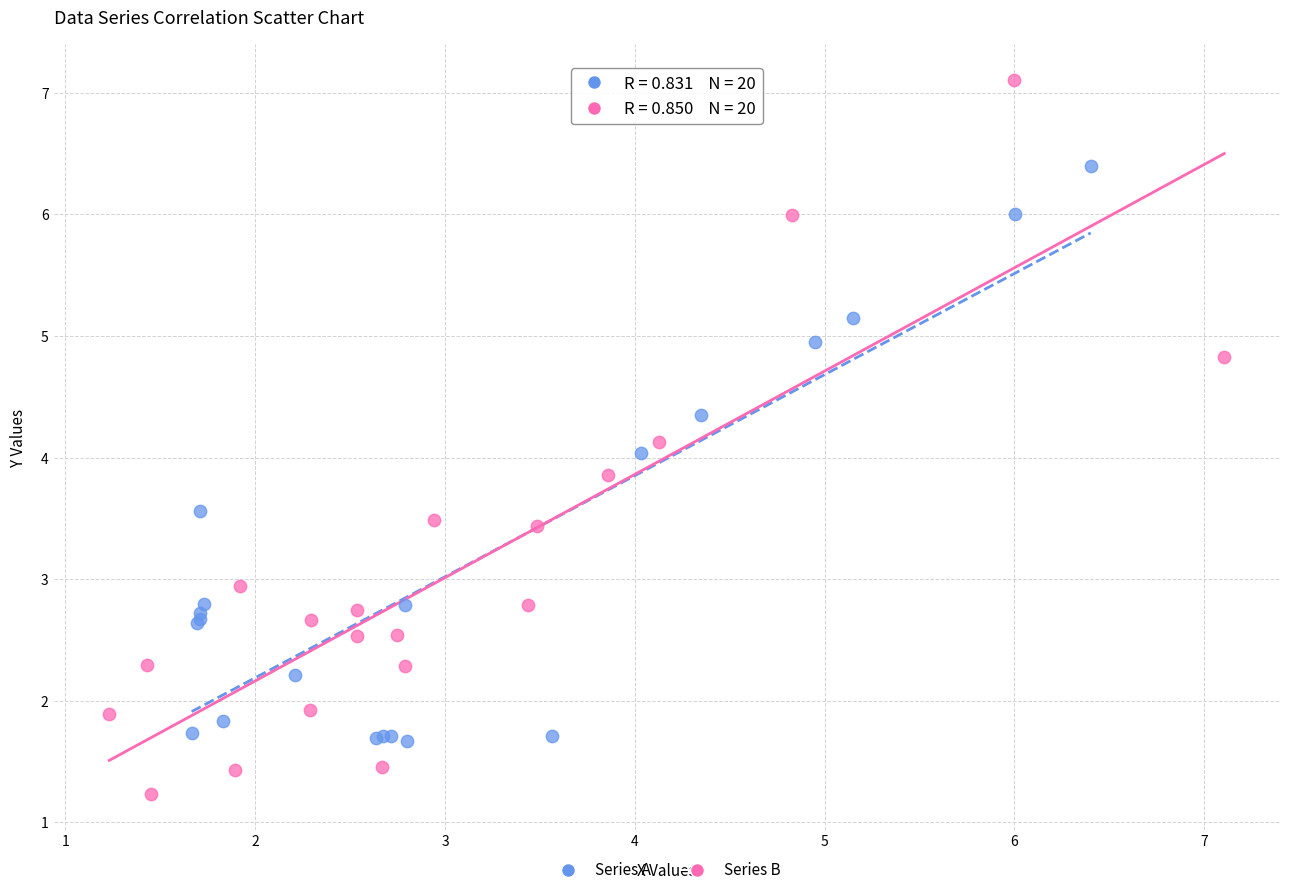

Which series has the widest spread of Y values?

Series B